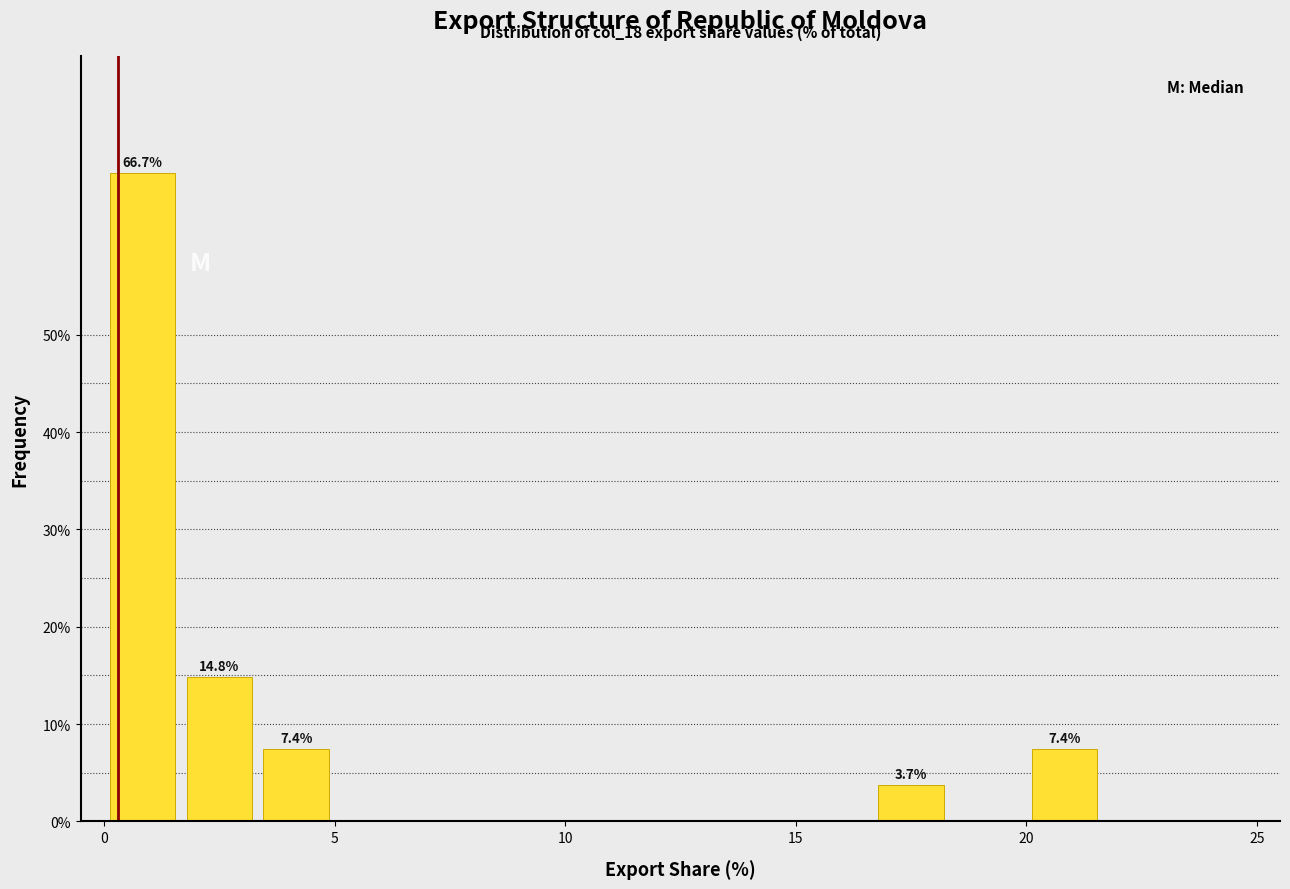

Read against the x-axis, roughly where is the centre of the tallest bar?

1.0